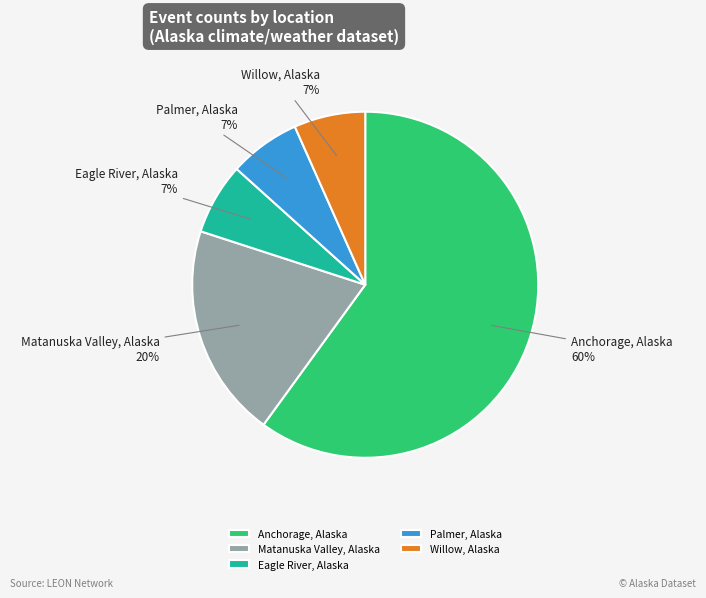

Between Willow, Alaska and Matanuska Valley, Alaska, which is larger?

Matanuska Valley, Alaska